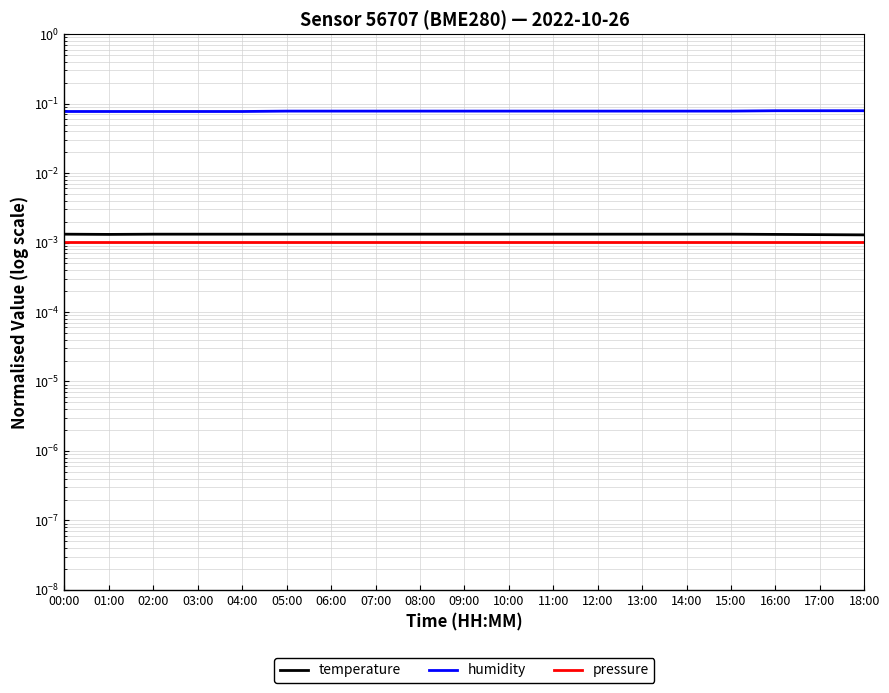

In temperature, how many points are lower than both neighbors (excluding endpoints)?

1